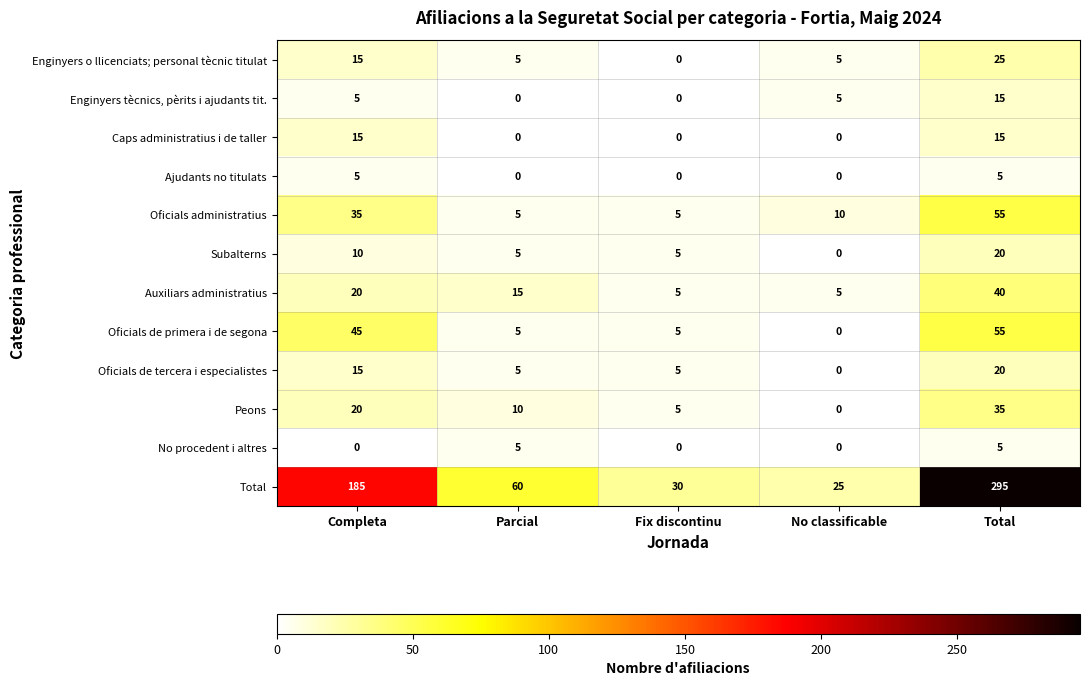

Which series has the largest total across all categories?

Total